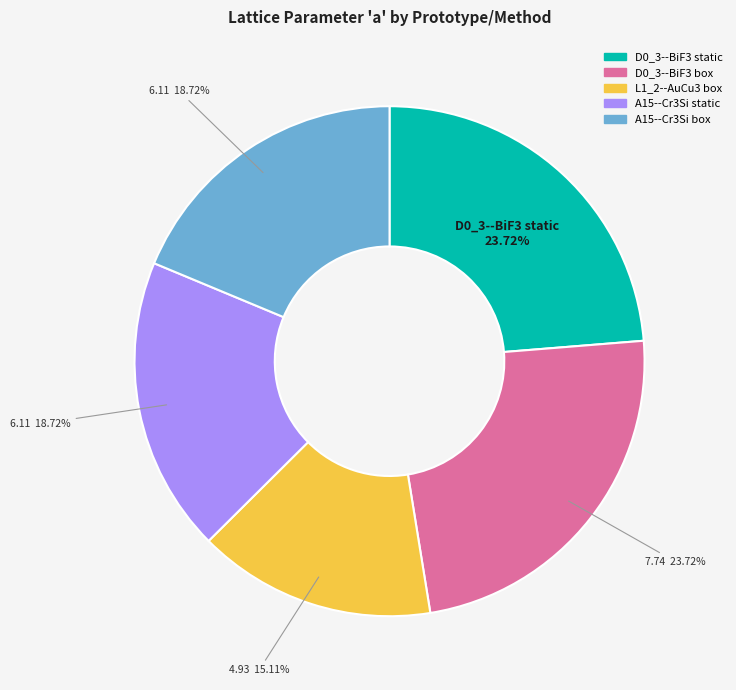

How many segments does this pie chart have?

5